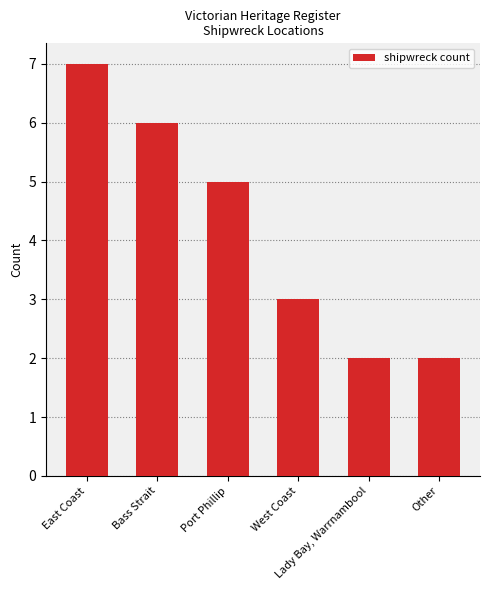

What is the sum of all values?

25